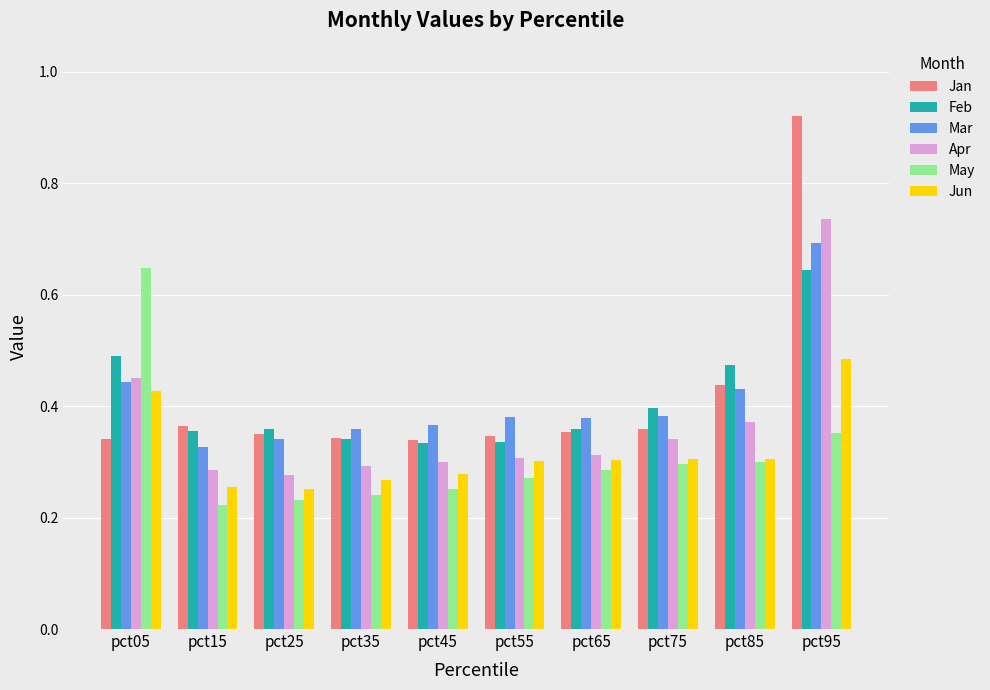

True or false: Feb has a value of 0.1 at pct55.

False